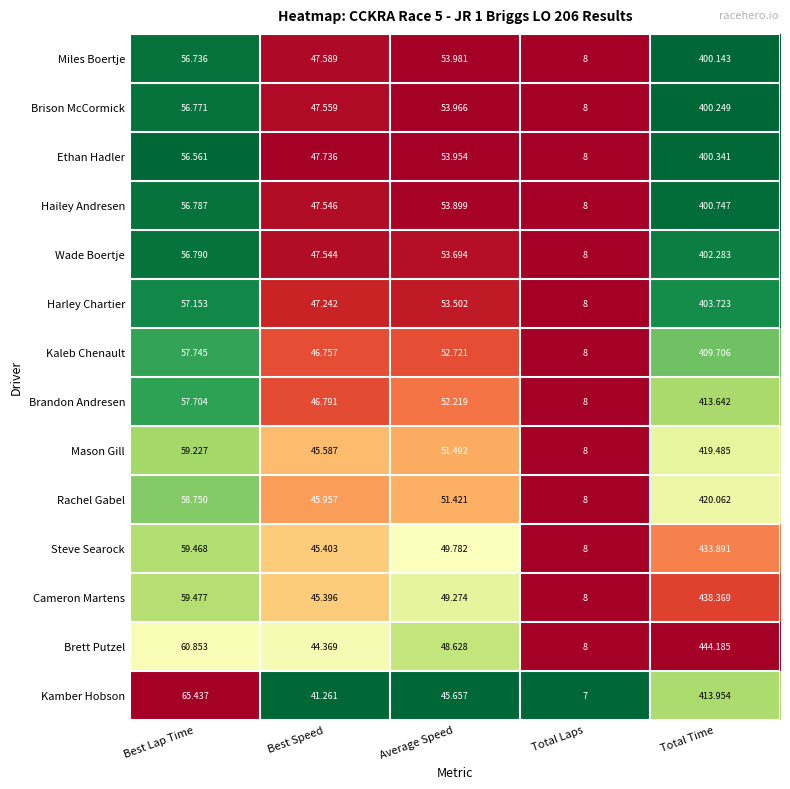

Which category has the lowest value in the Brett Putzel series?

Total Laps